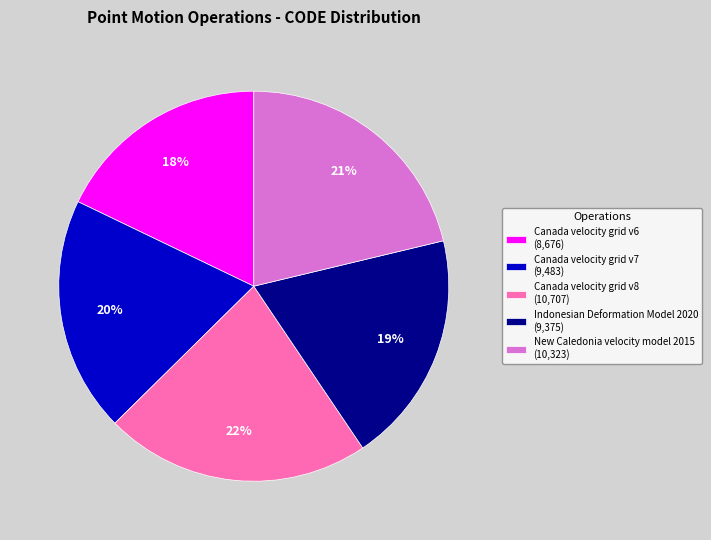

Which slice is the largest?

Canada velocity grid v8